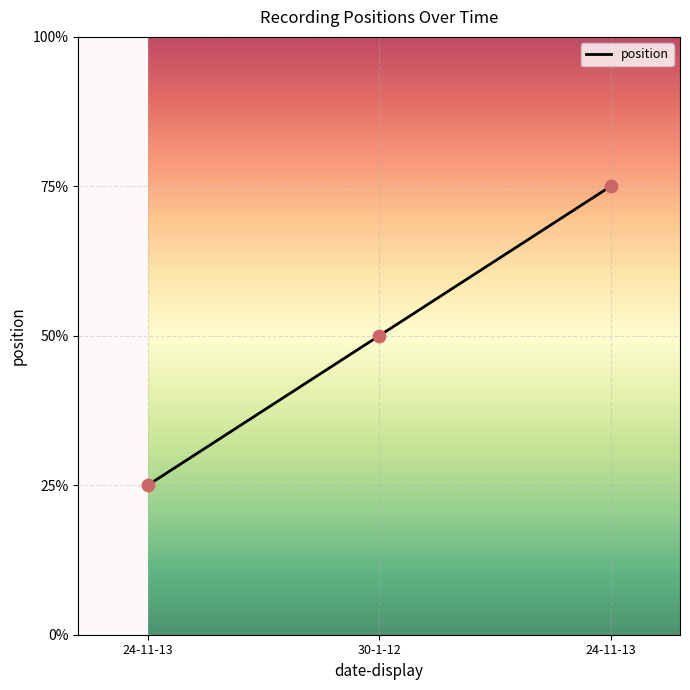

What is the change in value from 24-11-13 to 30-1-12?

+1